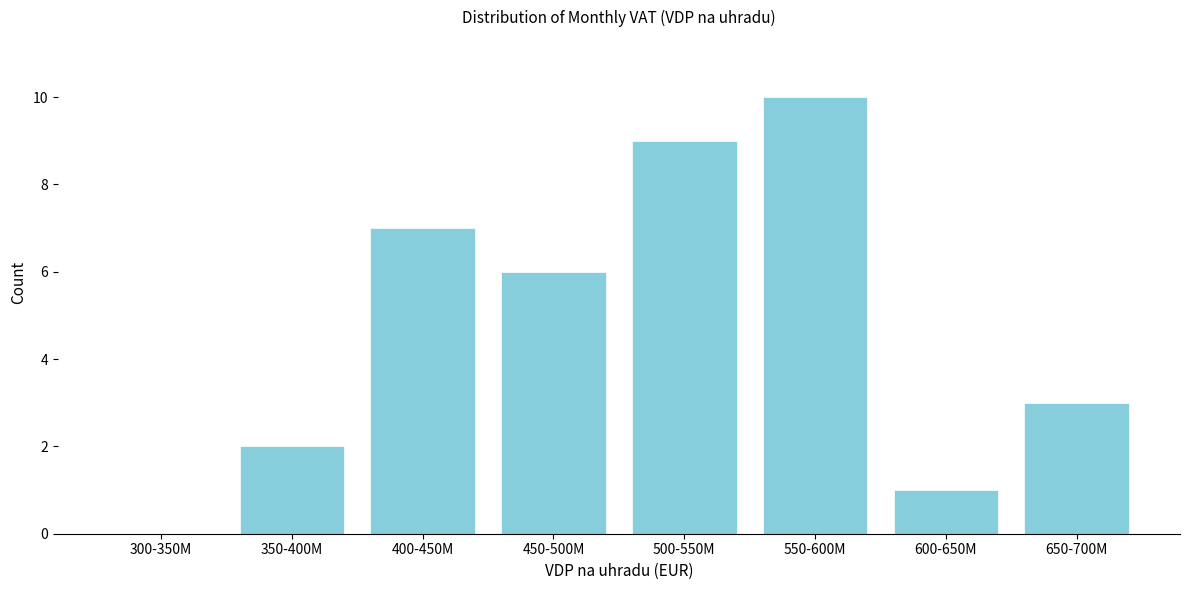

Reading right to left, list all the values displayed in this chart.

650-700M=3	600-650M=1	550-600M=10	500-550M=9	450-500M=6	400-450M=7	350-400M=2	300-350M=0